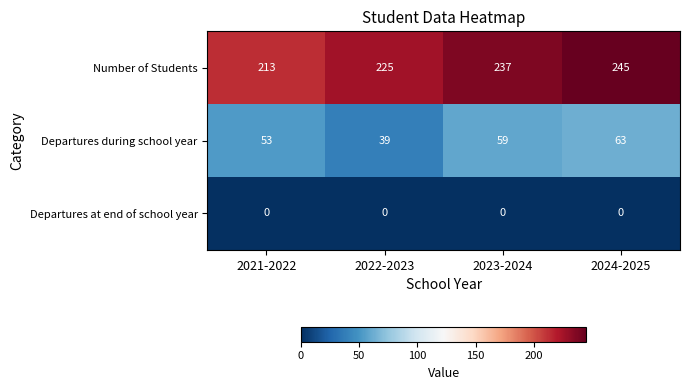

Reading right to left, list all the values displayed in this chart.

Number of Students: 245	237	225	213
Departures during school year: 63	59	39	53
Departures at end of school year: 0	0	0	0